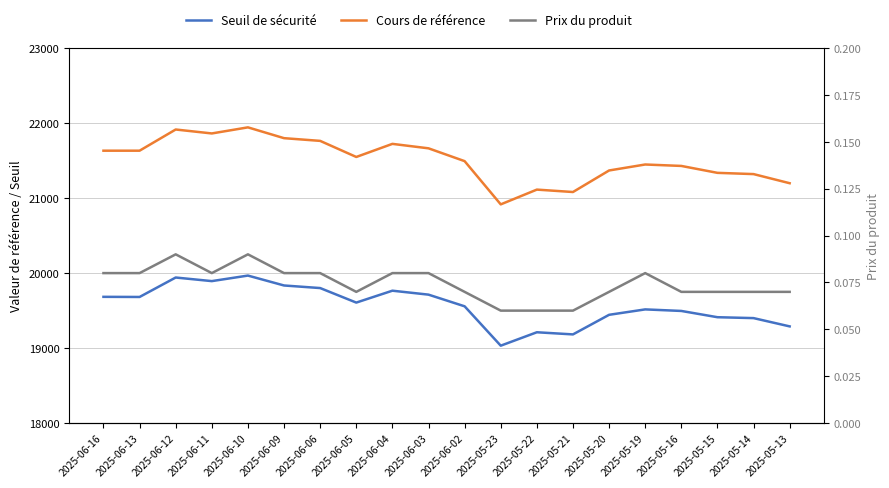

The value of Cours de référence at 2025-06-05 is 21547.4. True or false?

True